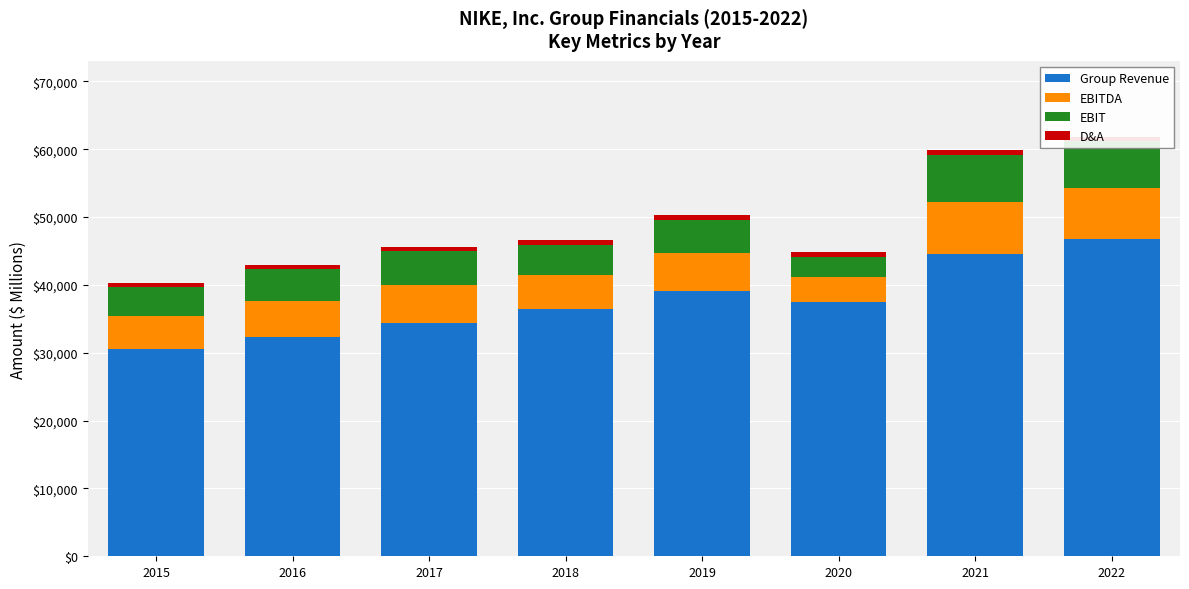

Which category has the lowest value in the Group Revenue series?

2015